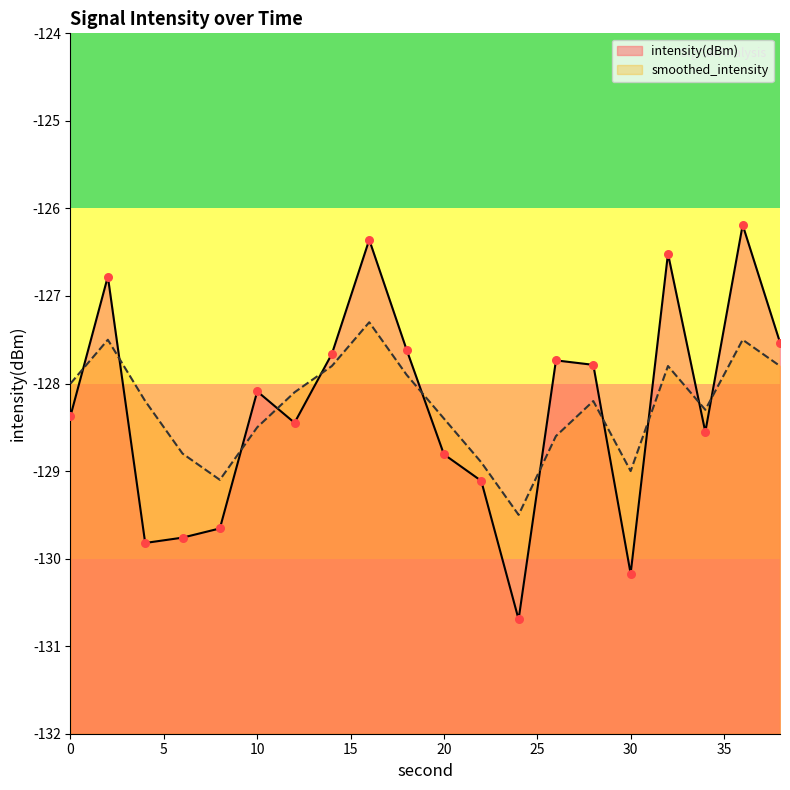

Which series contains the highest Y value?

intensity(dBm)